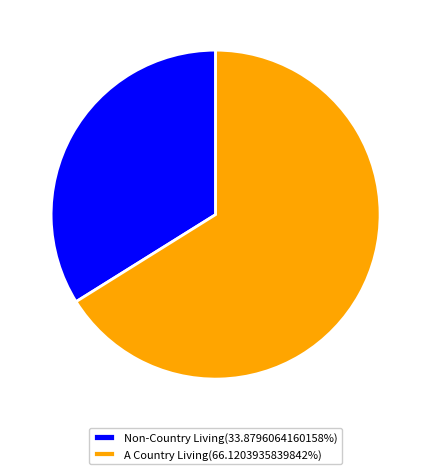

Approximately how many times larger is the value at A Country Living(66.1203935839842%) compared to Non-Country Living(33.8796064160158%)?

2.0